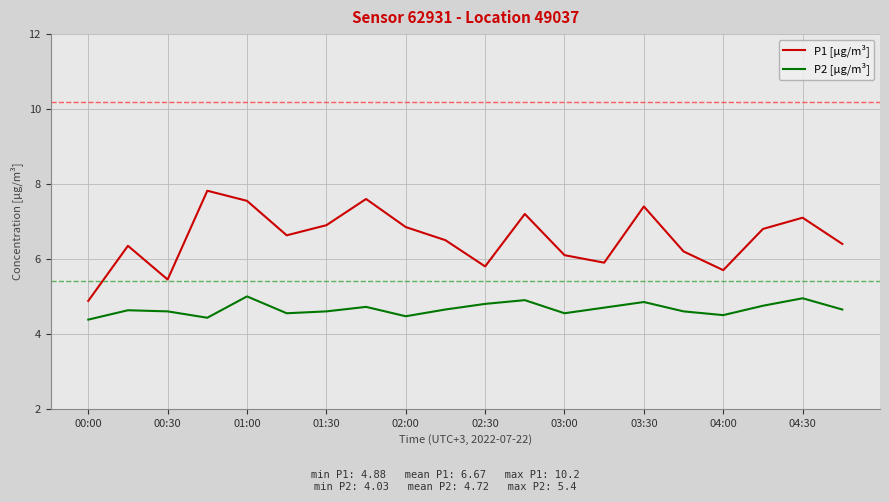

True or false: P1 [µg/m³] and P2 [µg/m³] intersect in this chart.

False